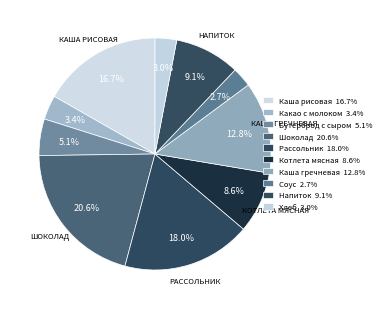

Approximately how many times larger is the value at Напиток compared to Какао с молоком?

2.7